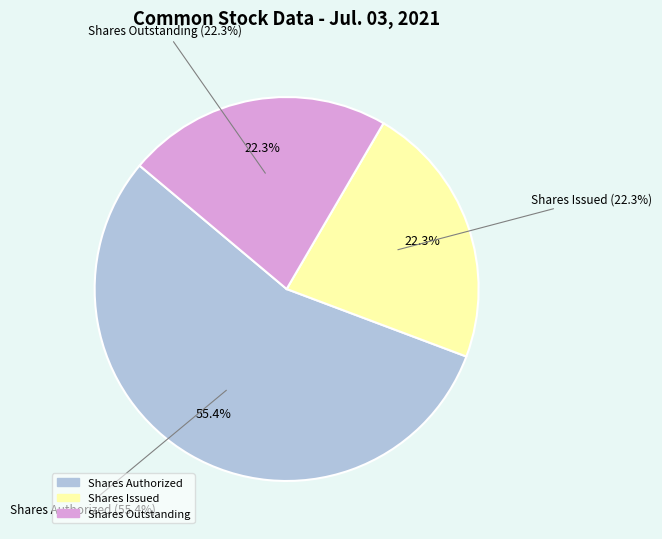

True or false: Common stock, shares outstanding accounts for 22% of the total.

True